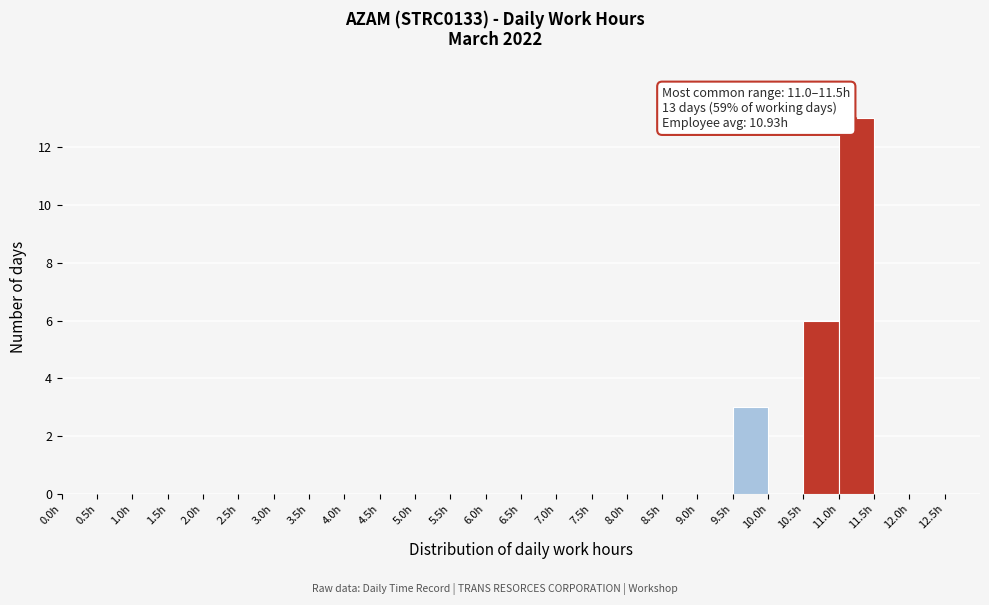

Which range on the x-axis has the tallest bar?

11.0 to 11.5